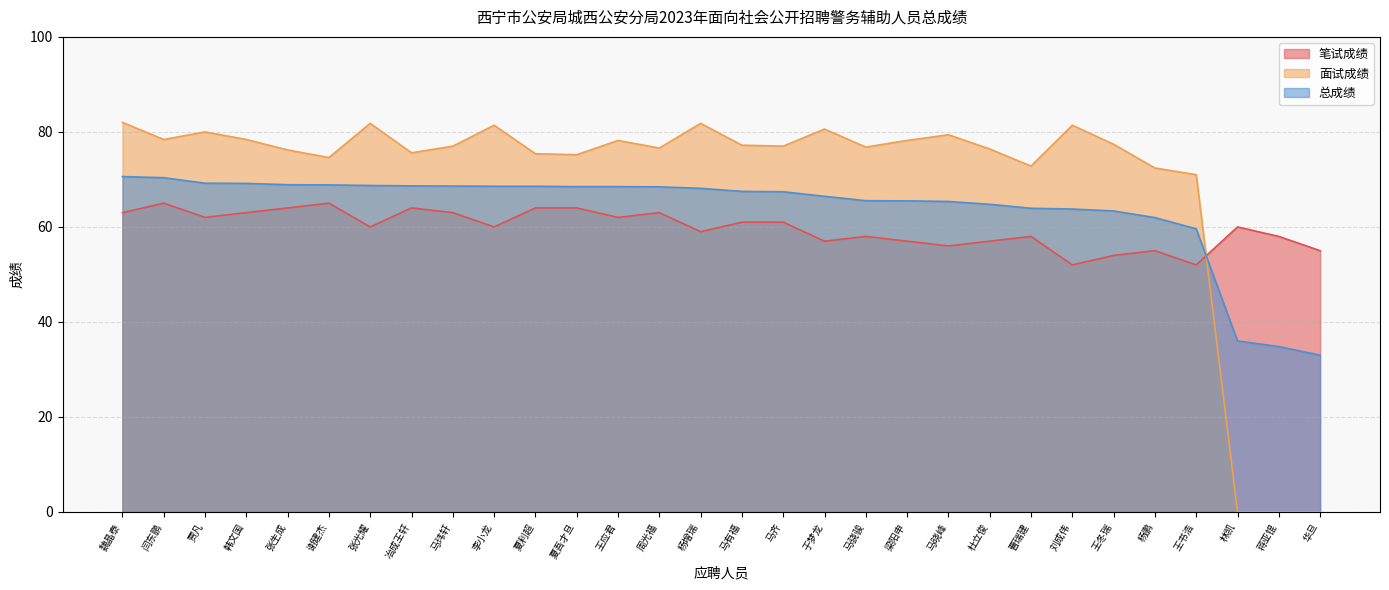

Between 张光耀 and 周光福, which series saw the biggest shift?

面试成绩